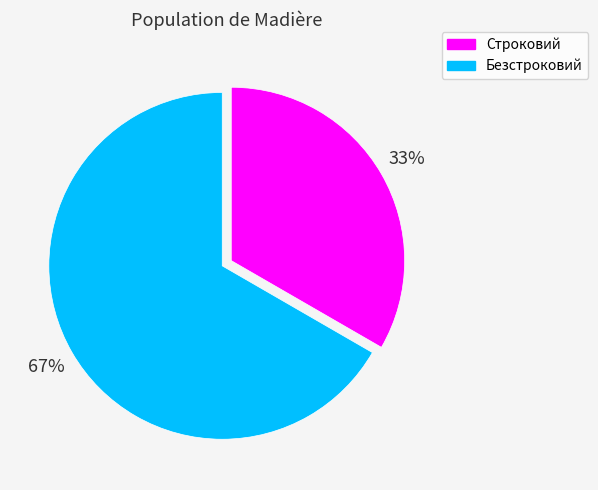

Do Строковий and Безстроковий together represent more than half of the pie?

Yes